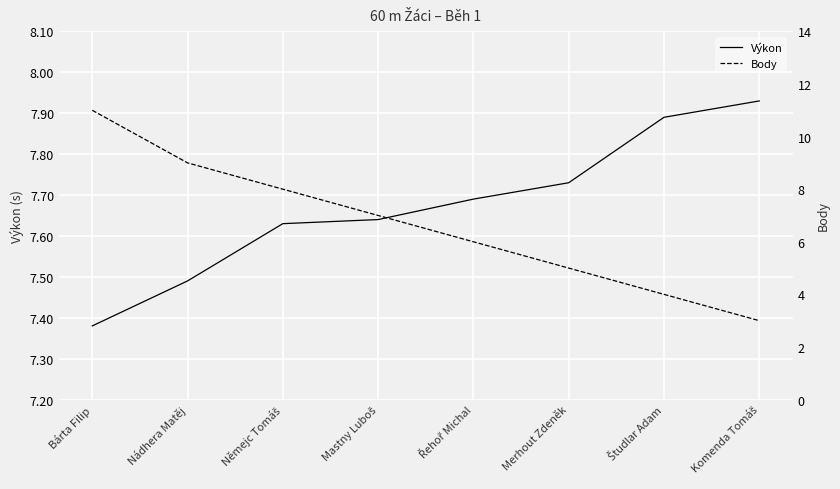

What is the sum of all Výkon values?

61.4